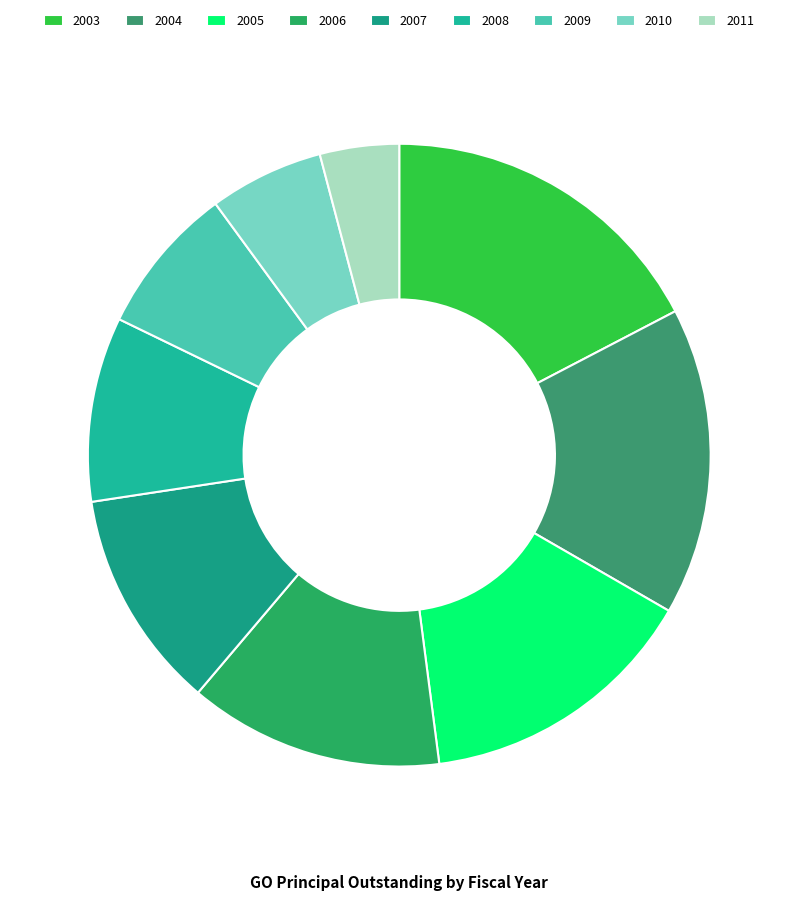

What is the ratio of the value at 2004 to the value at 2005?

1.1